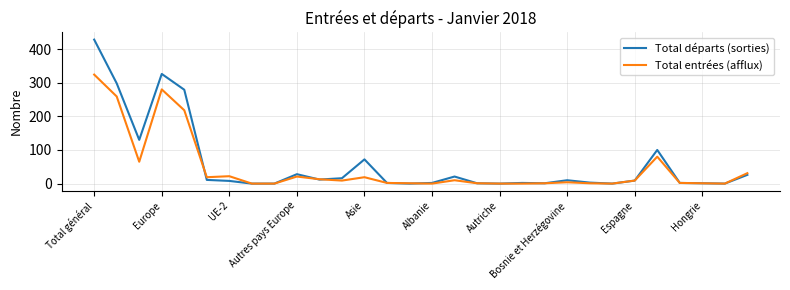

Which series has the largest range (max minus min)?

Total départs (sorties)